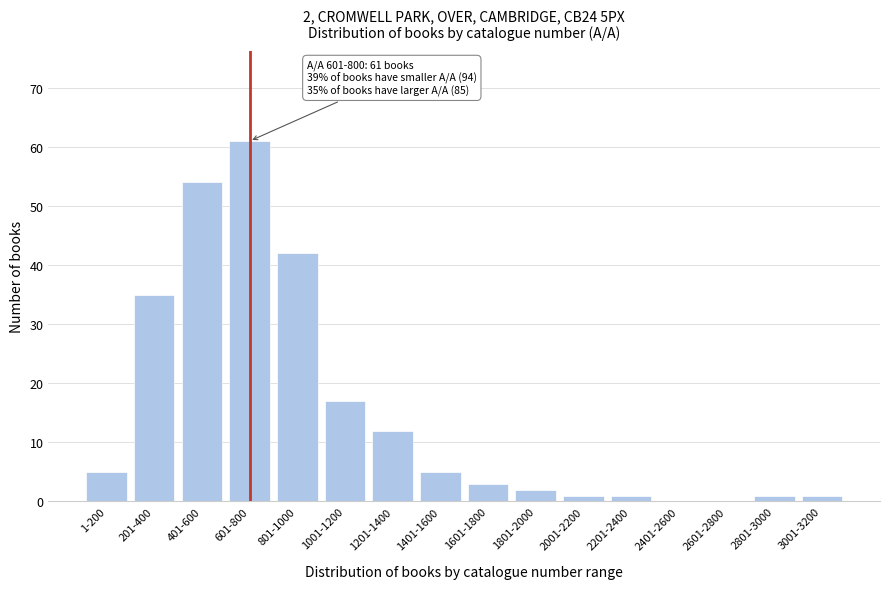

Reading right to left, extract all data points from this chart.

3001-3200=1	2801-3000=1	2601-2800=0	2401-2600=0	2201-2400=1	2001-2200=1	1801-2000=2	1601-1800=3	1401-1600=5	1201-1400=12	1001-1200=17	801-1000=42	601-800=61	401-600=54	201-400=35	1-200=5